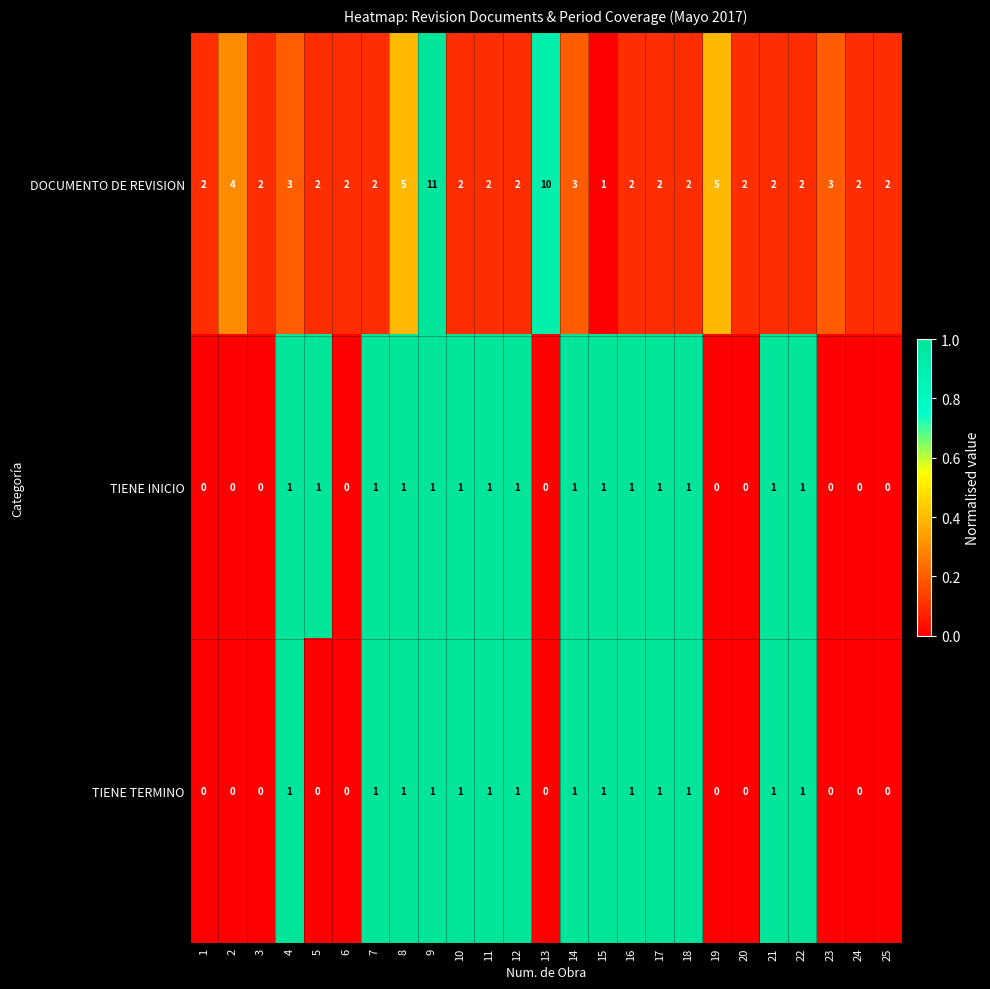

What is the sum of all DOCUMENTO DE REVISION values?

77